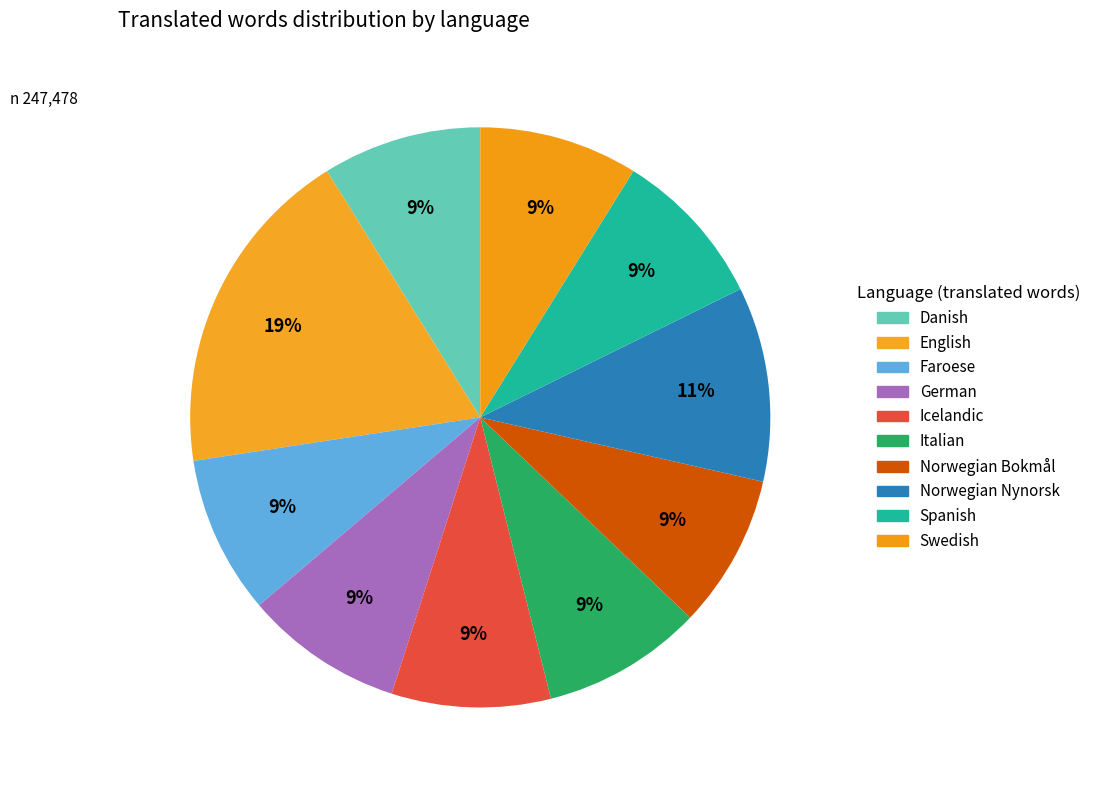

True or false: English accounts for 19% of the total.

True